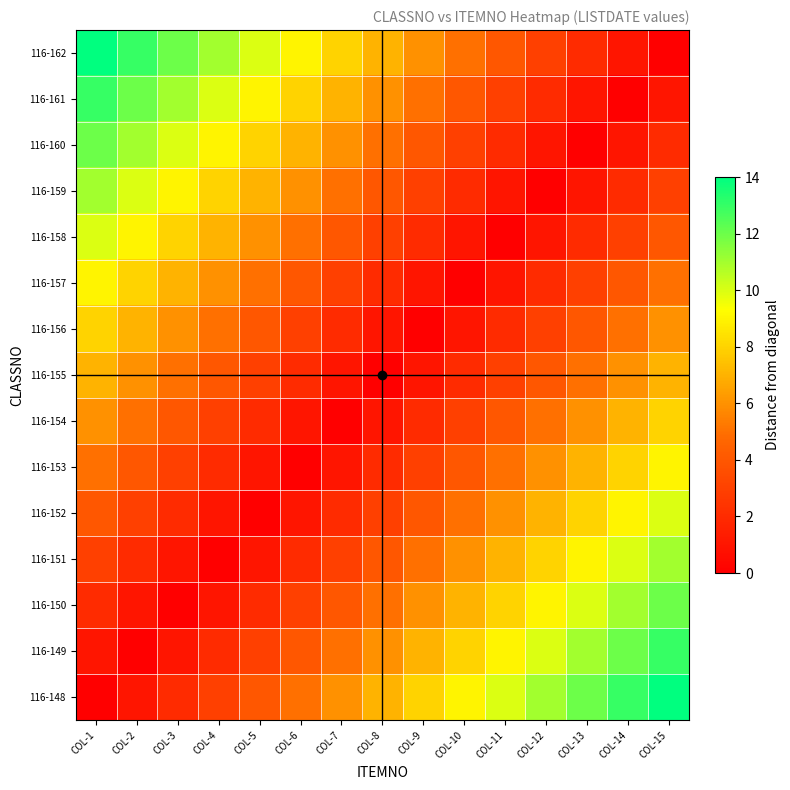

At which category is the sum across all series the highest?

COL-1